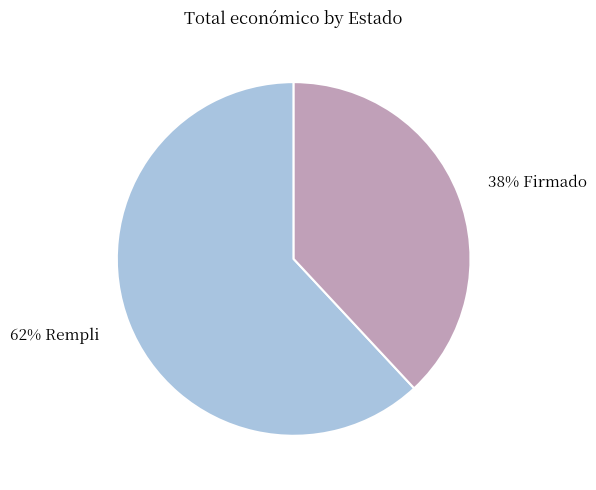

How many segments does this pie chart have?

2